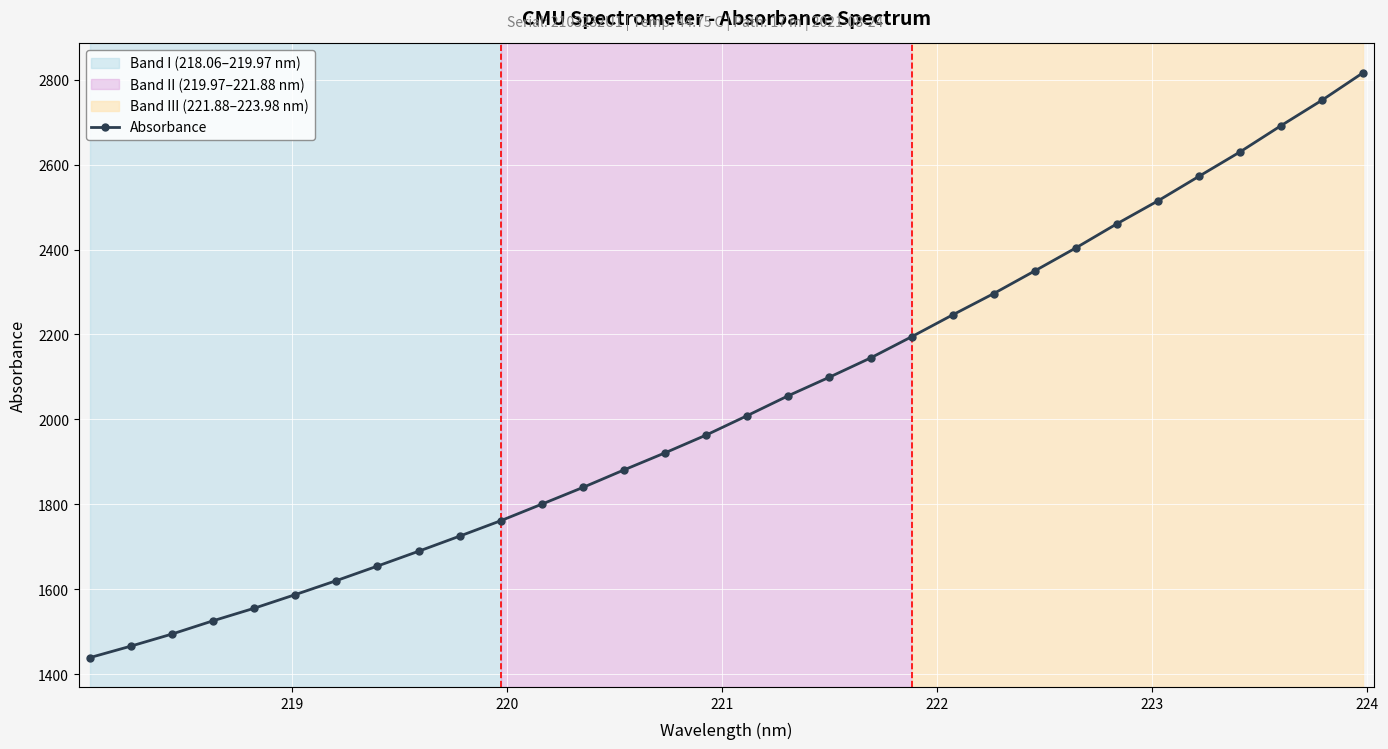

What is the value of the 8th point from the left?

1654.6